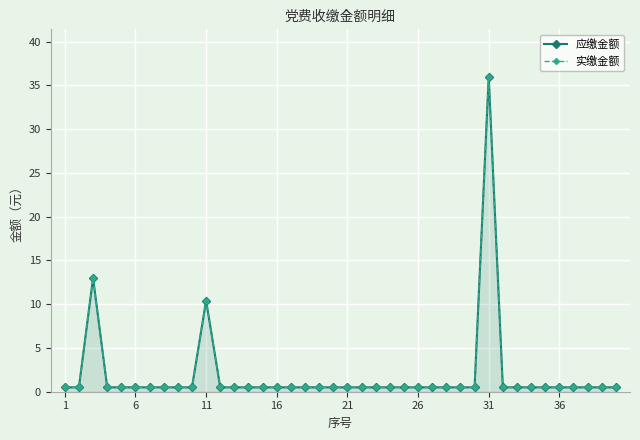

Which has a higher value, 31 or 6?

31